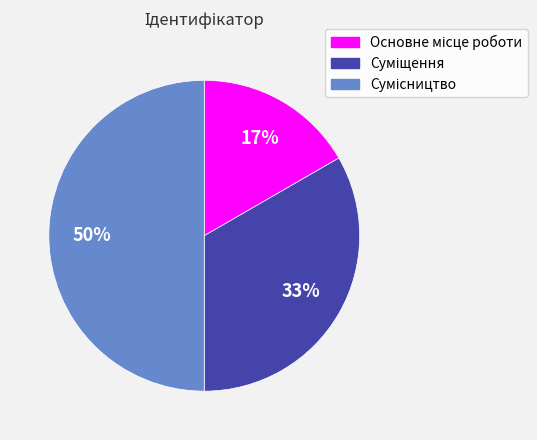

To the nearest percent, what is the difference between the largest and smallest slice percentages?

33%